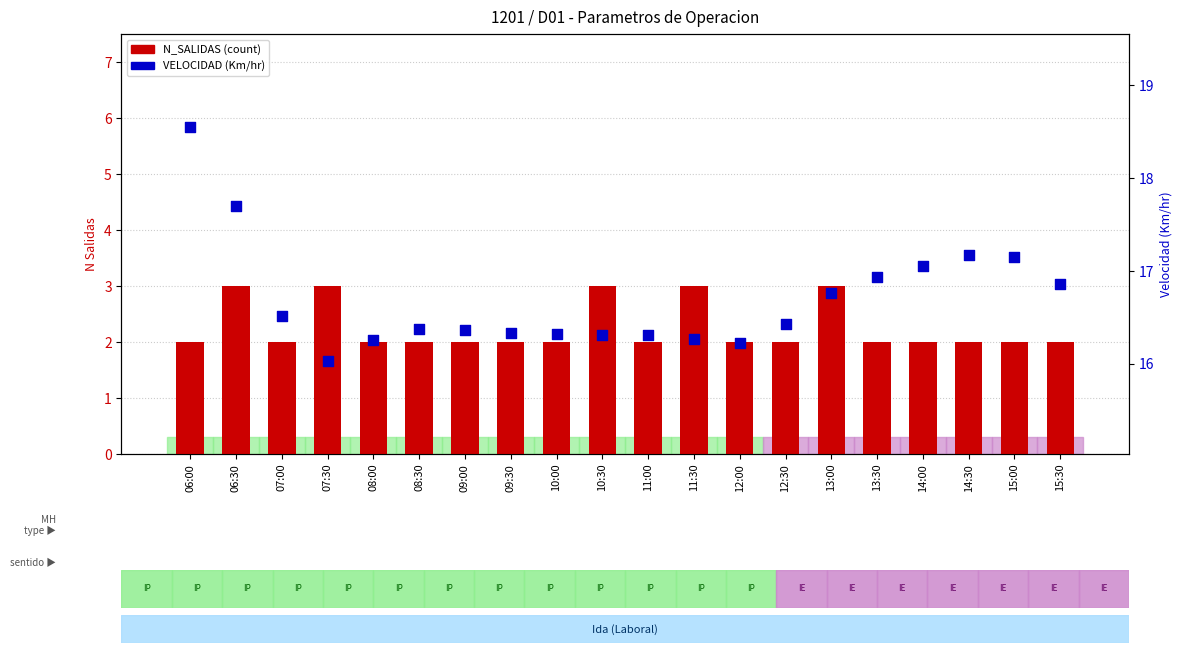

Which series has the largest total across all categories?

VELOCIDAD (Km/hr)